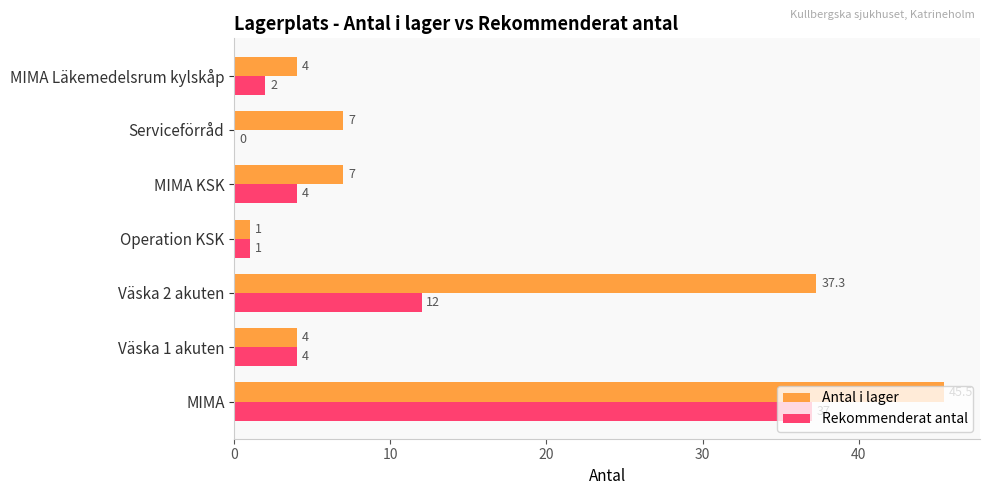

Between MIMA and MIMA Läkemedelsrum kylskåp, which series saw the biggest shift?

Antal i lager